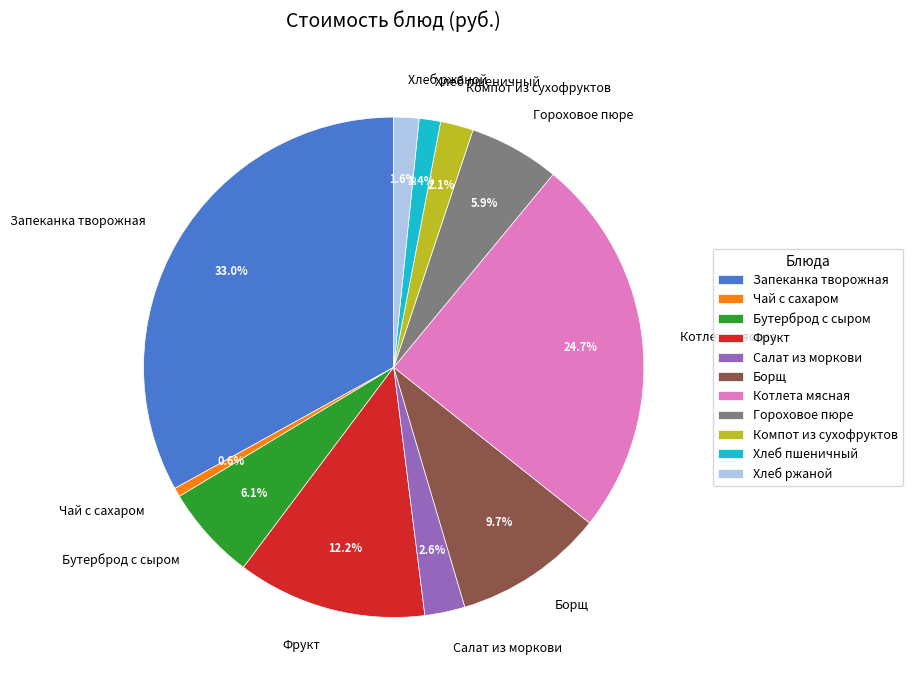

Count the number of slices in the pie.

11